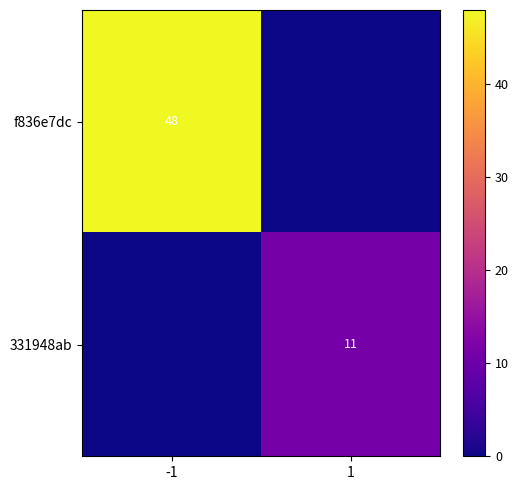

Is the value of 331948ab at 1 greater than the value of f836e7dc at -1?

No